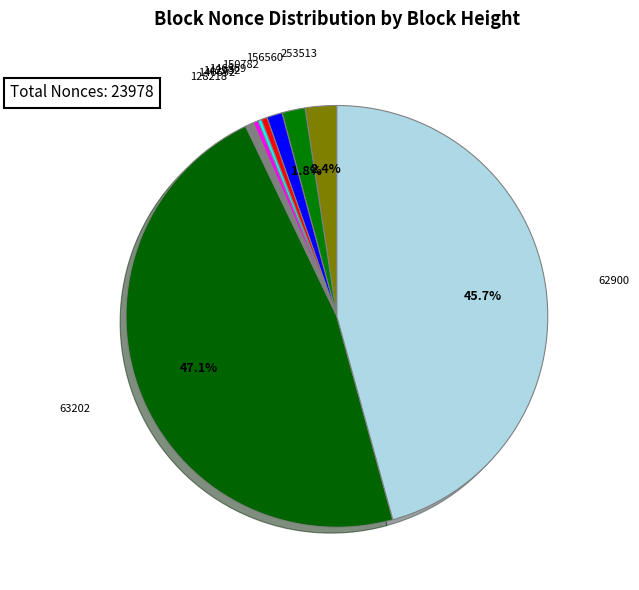

To the nearest percent, what is the average slice percentage?

11%